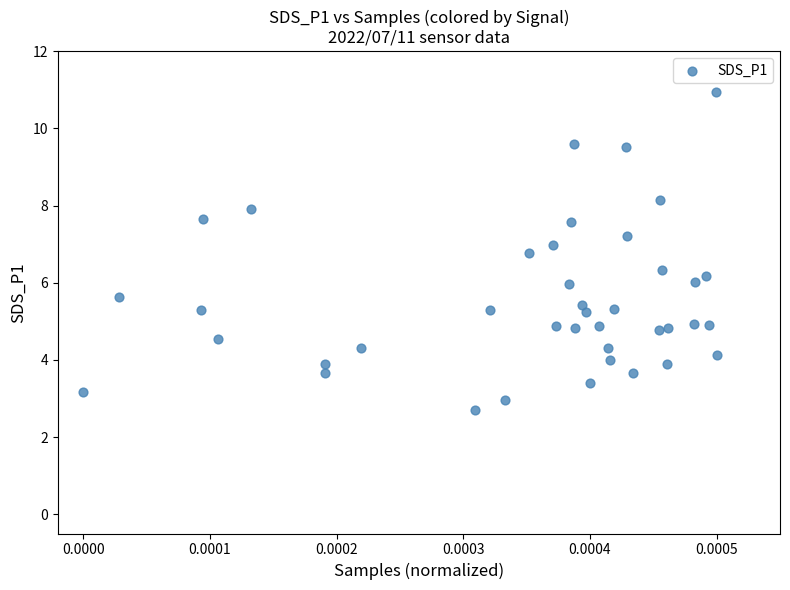

What is the range of Y values (max minus min)?

8.2